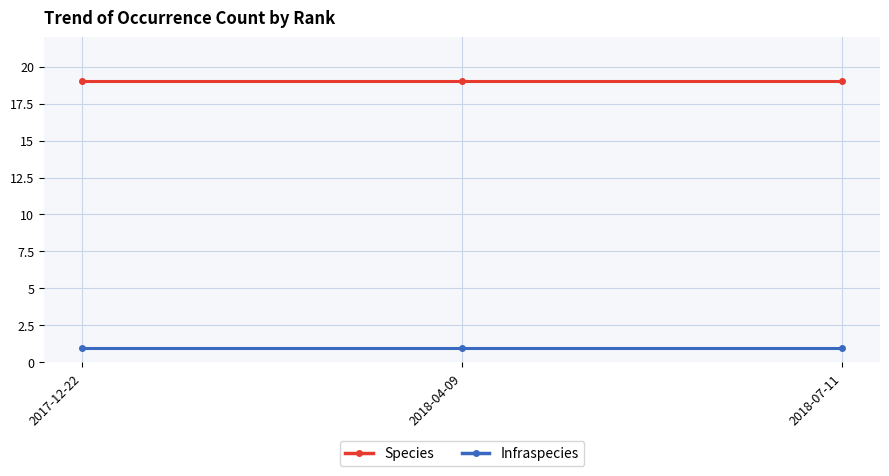

The Species series shows 19 at 2018-04-09. True or false?

True